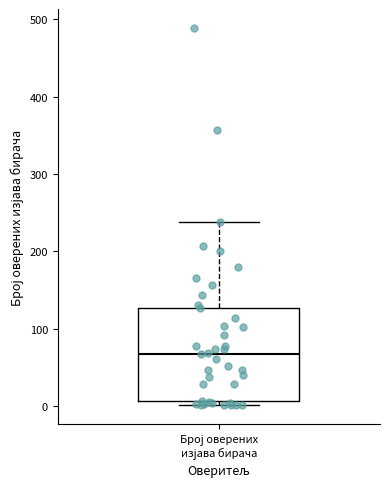

Transcribe this box plot: give where the median line is, the range the box spans, and where the two whiskers end, as read against the y-axis. The values are not printed on the chart, so give them approximately, as read against the axis.

median 70, box 10 to 130, whiskers 0 to 240